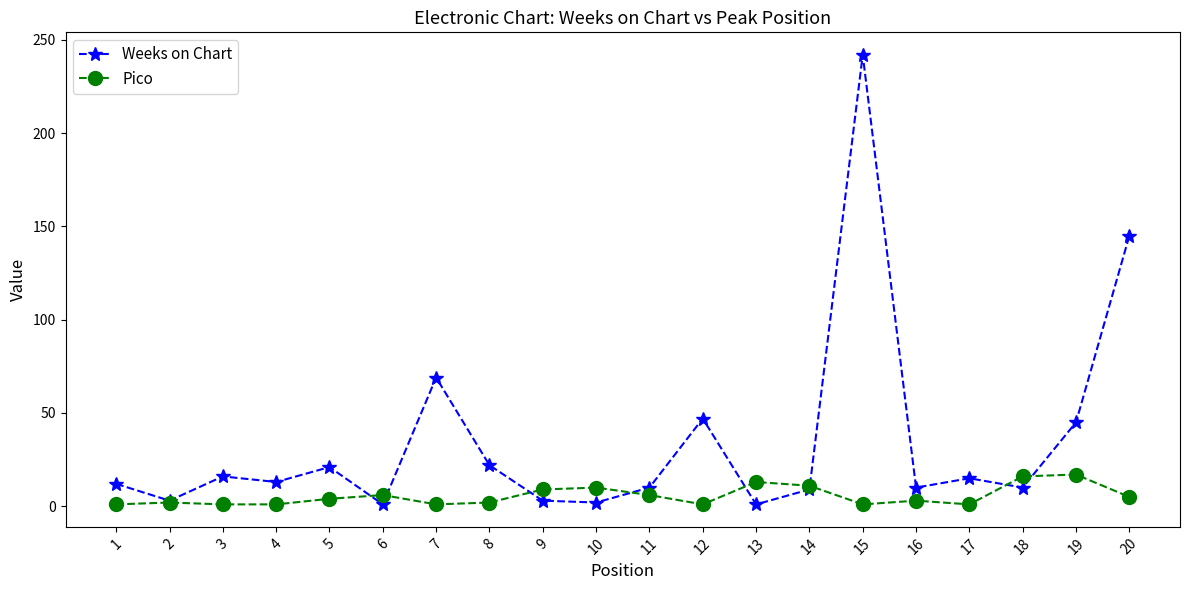

The value of Weeks on Chart at 11 is 10. True or false?

True